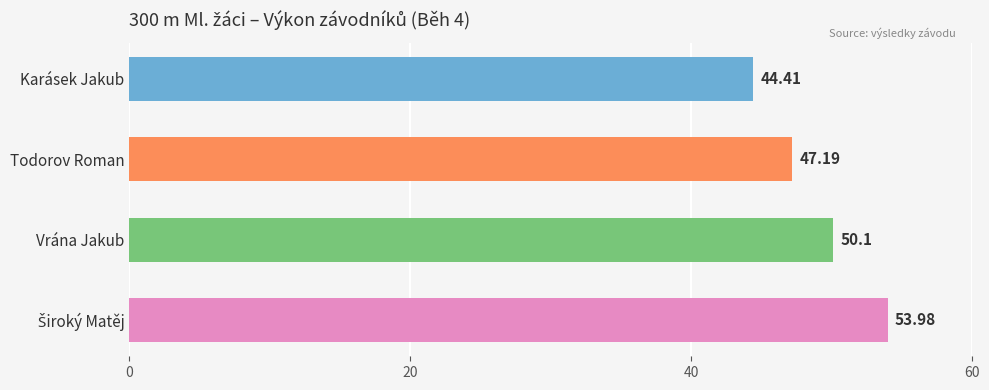

What is the greatest value displayed?

54.0